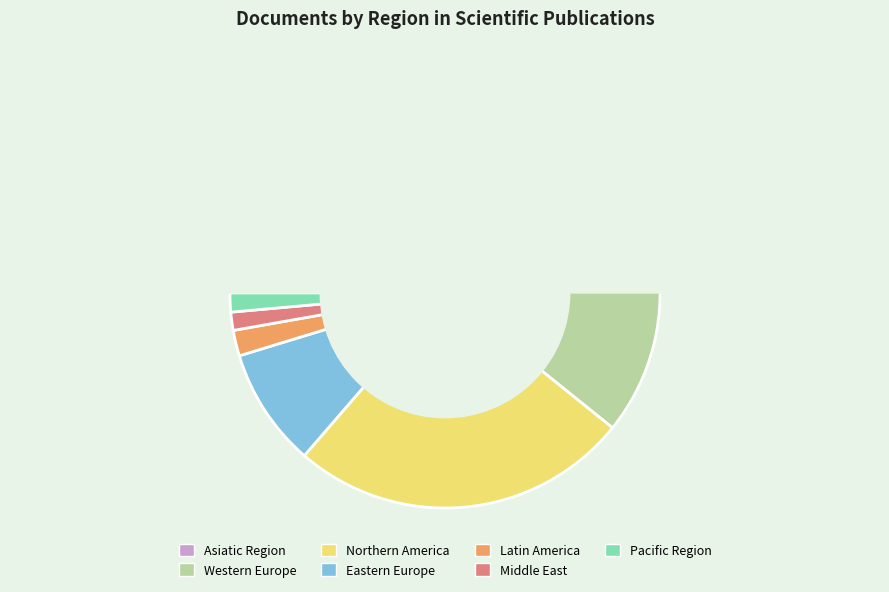

To the nearest percent, what is the average slice percentage?

14%